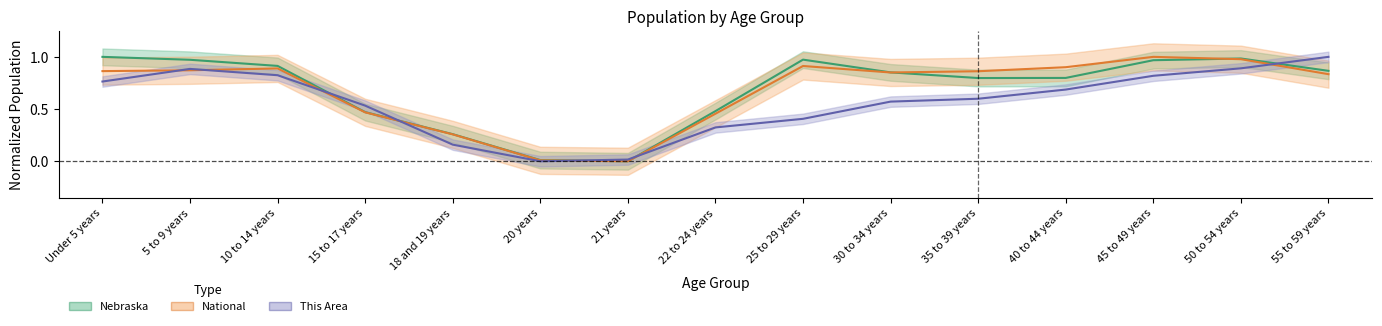

True or false: National and Nebraska cross at least once.

True